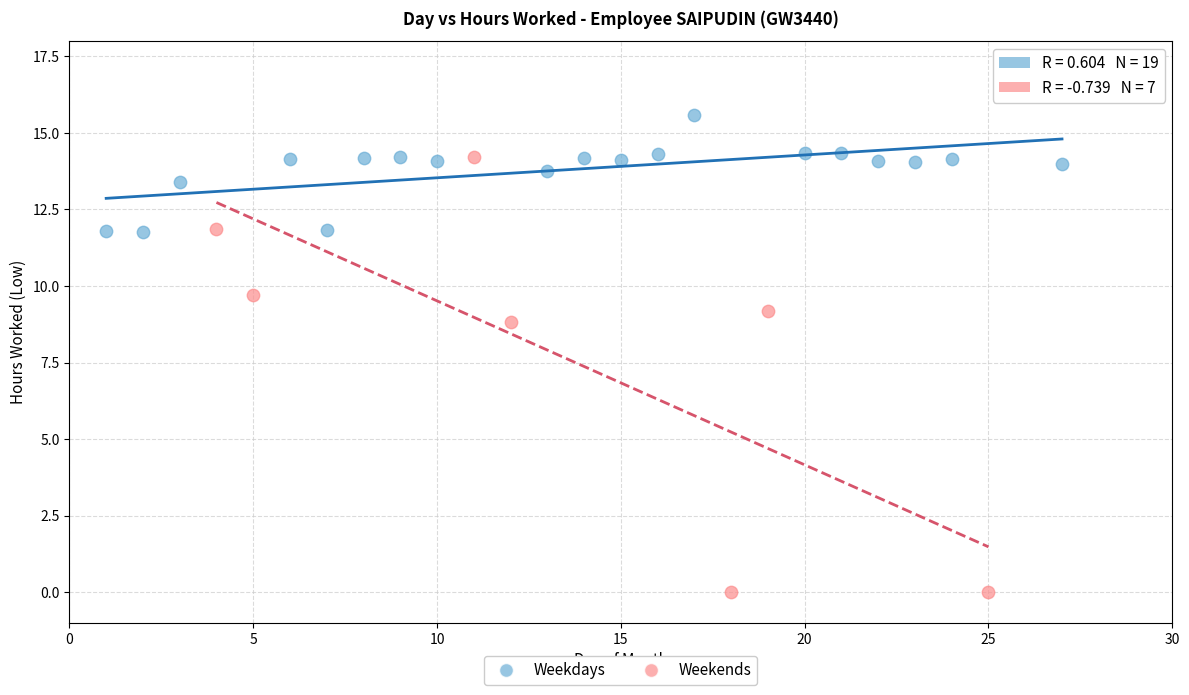

Which series reaches the minimum Y coordinate?

Weekends